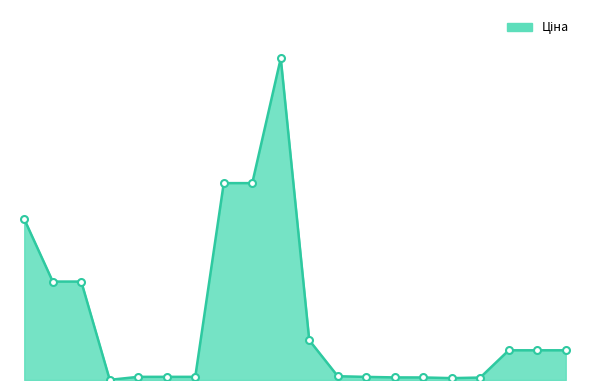

What is the difference between the maximum and minimum values?

61402.2